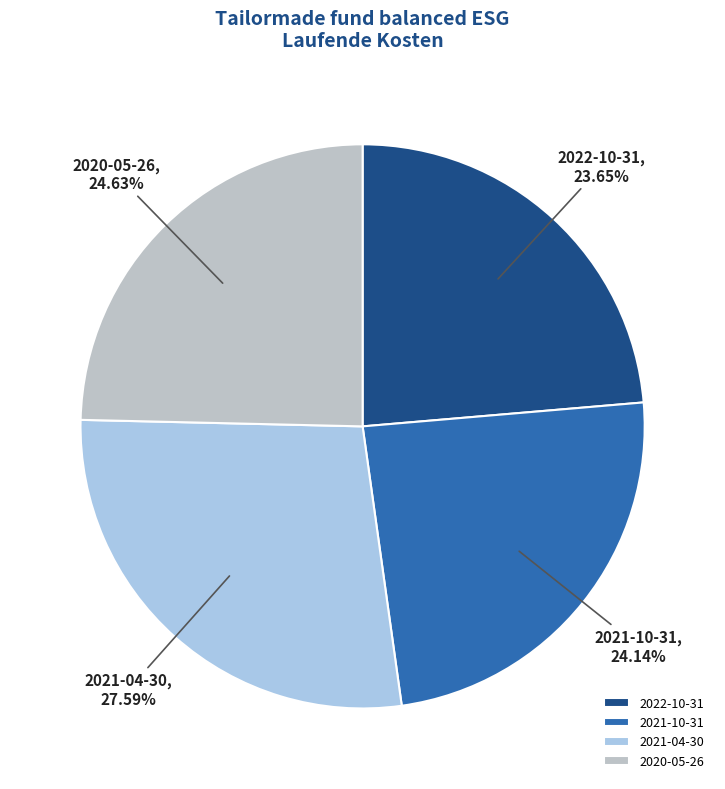

To the nearest percent, what is the average slice percentage?

25%